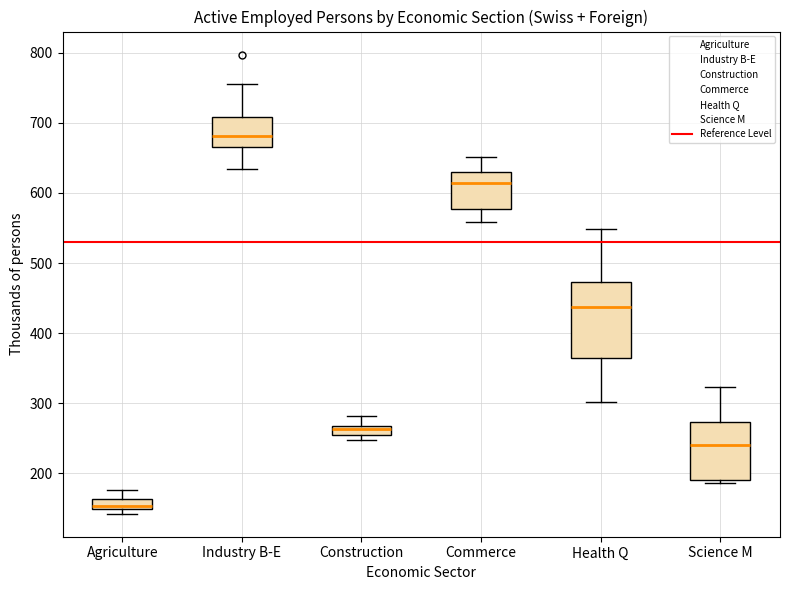

Where does the upper whisker of the box for Agriculture end on the y-axis? The values are not printed on the chart, so give them approximately, as read against the axis.

180